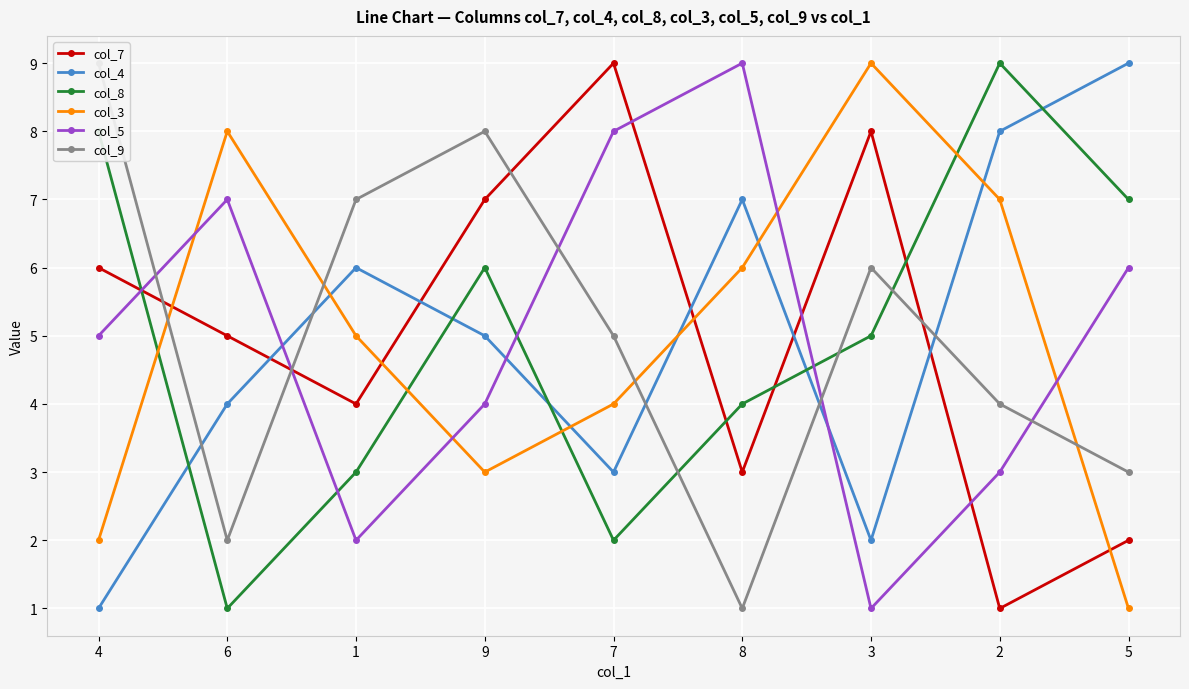

What is the difference between the second highest and second lowest values in the col_7 series?

6